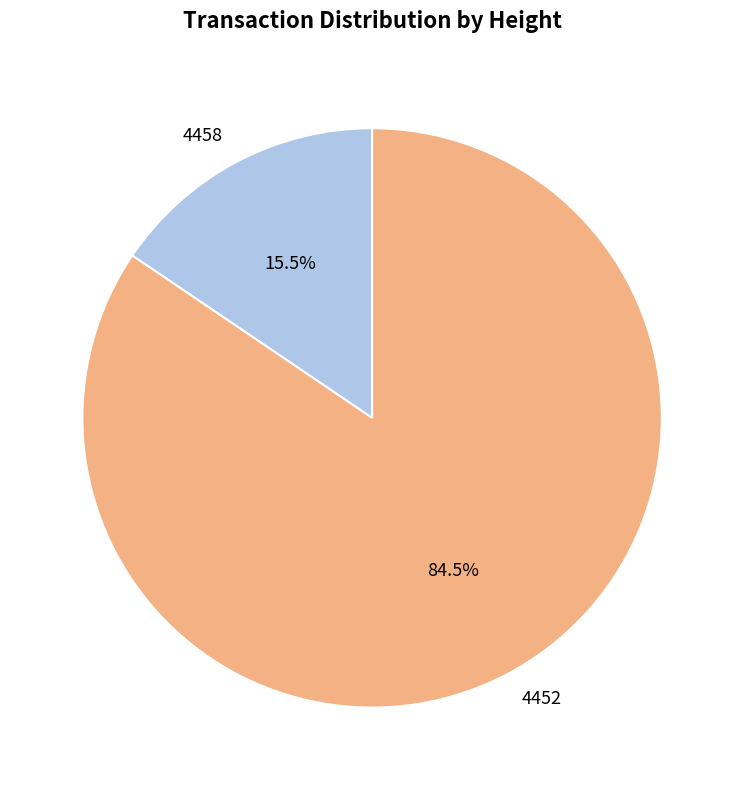

Rank the categories by value from highest to lowest.

4452, 4458